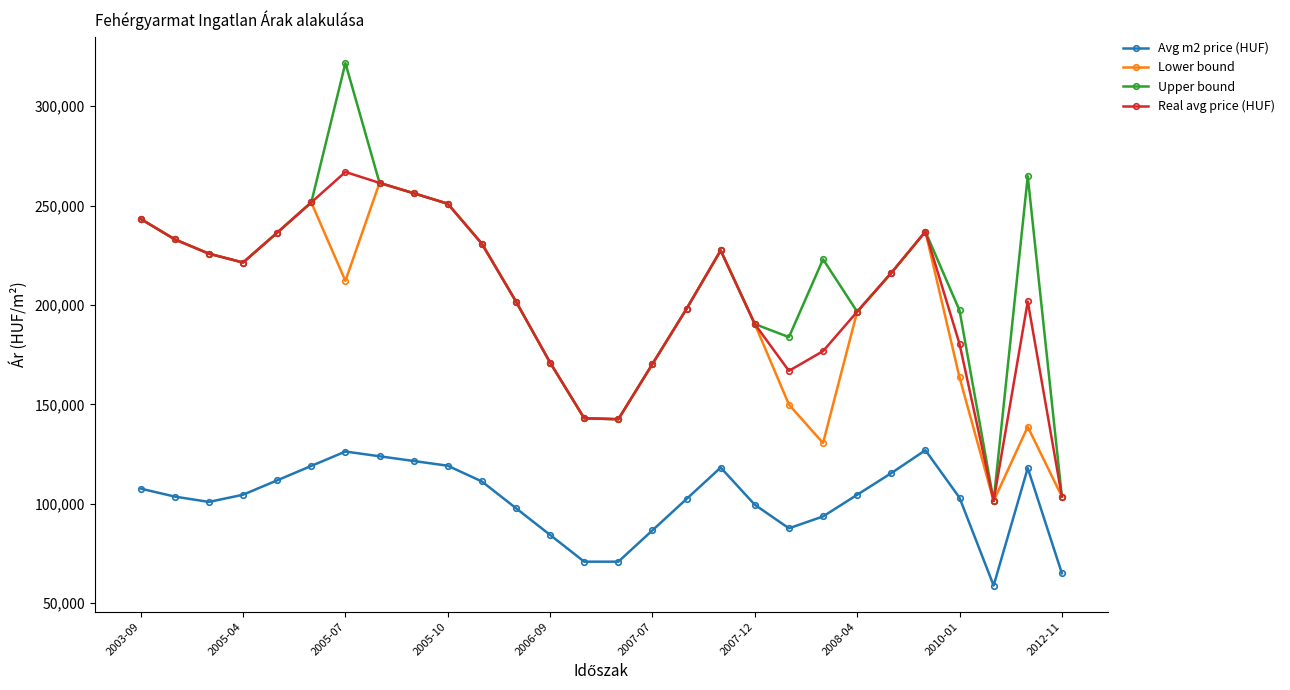

True or false: Real avg price (HUF) and Avg m2 price (HUF) cross at least once.

False